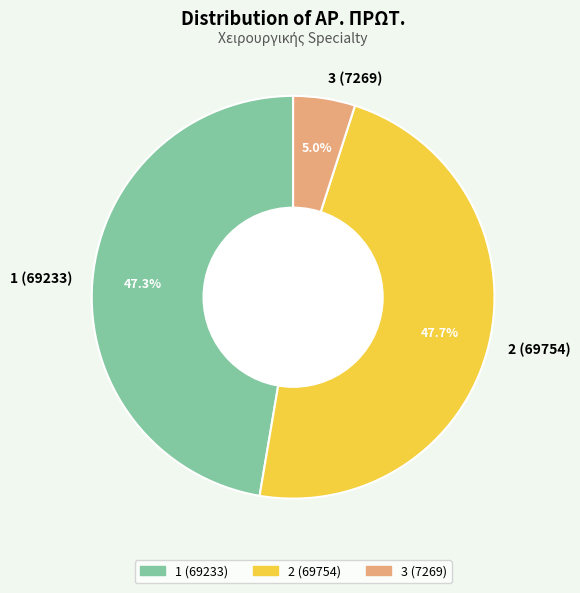

True or false: 2 (69754) accounts for 48% of the total.

True